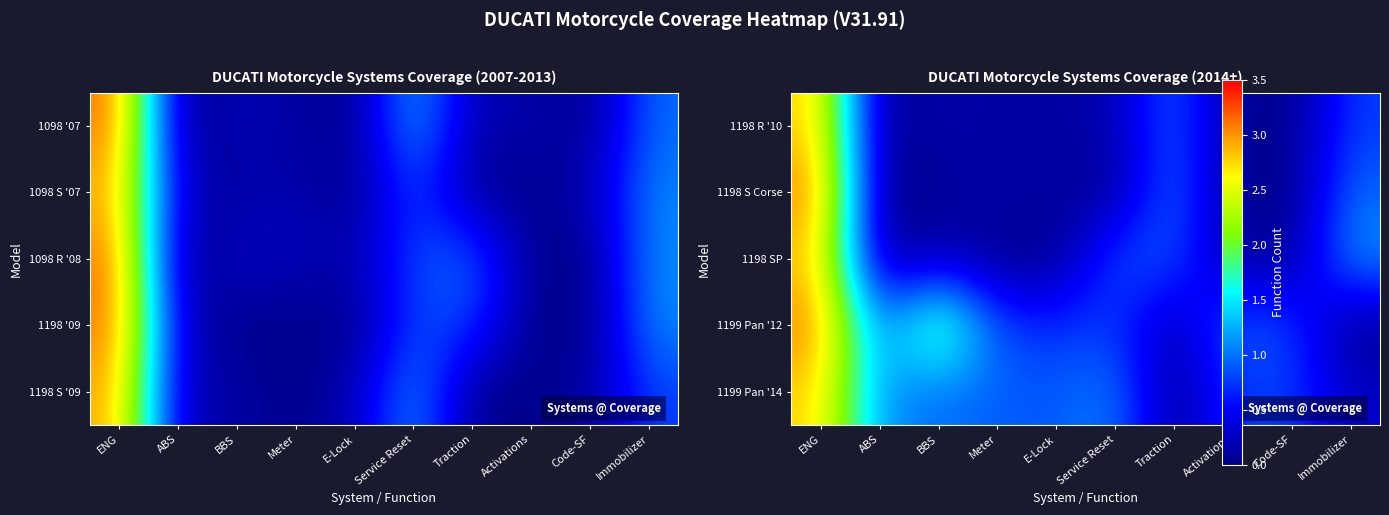

The 1199 Pan '14 series shows 0.0 at Traction. True or false?

True